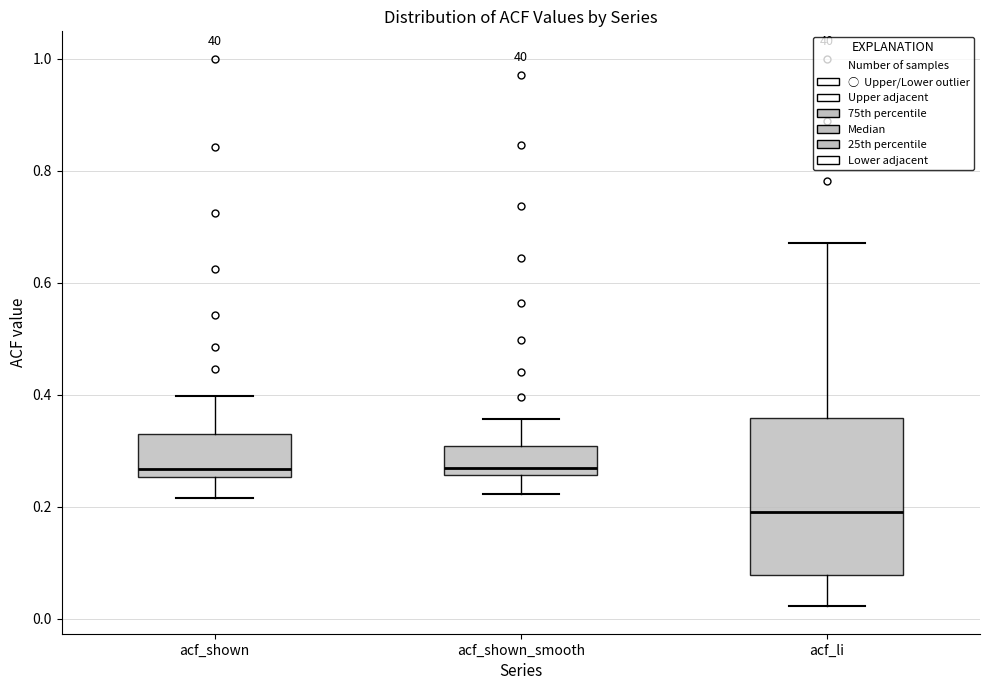

Where does the median line of the box for acf_li sit on the y-axis? The values are not printed on the chart, so give them approximately, as read against the axis.

0.20